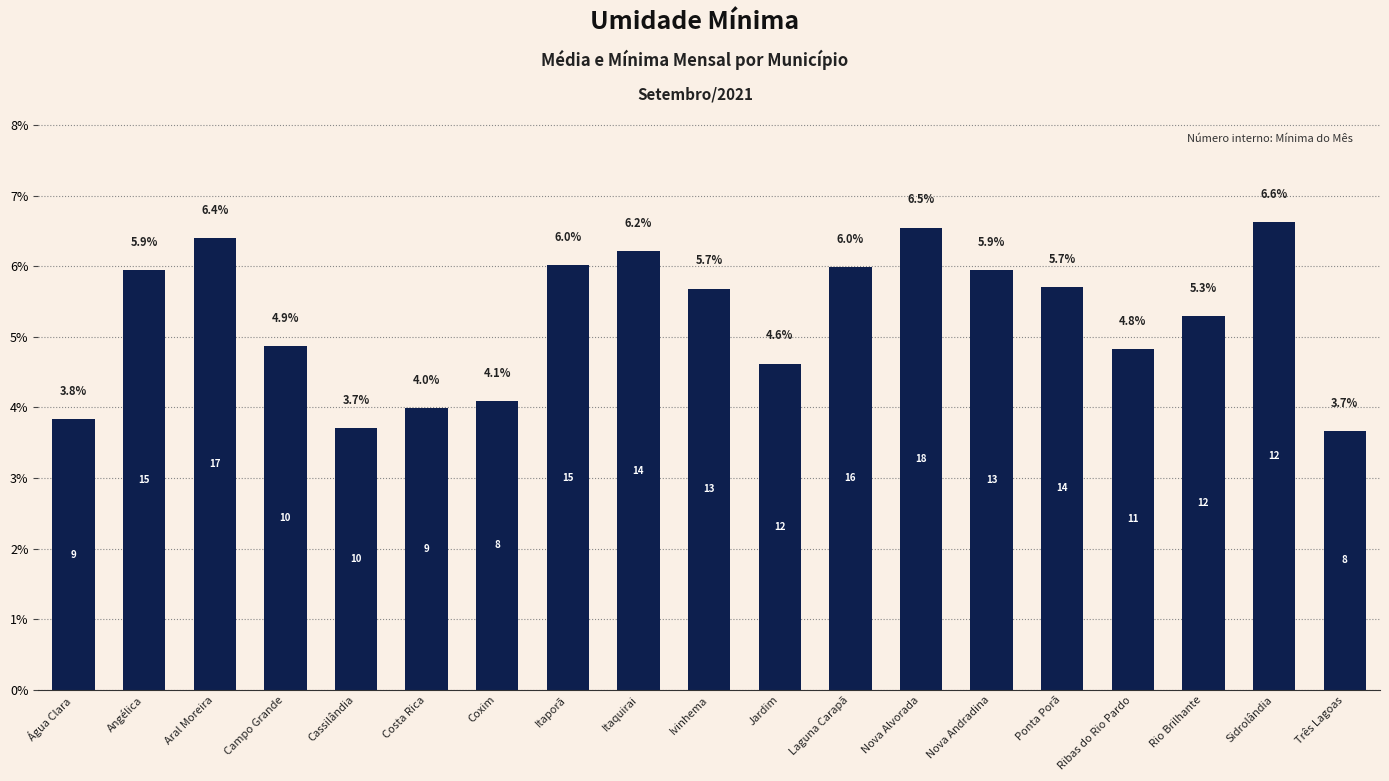

Between Ponta Porã and Itaquirai, which is larger?

Itaquirai